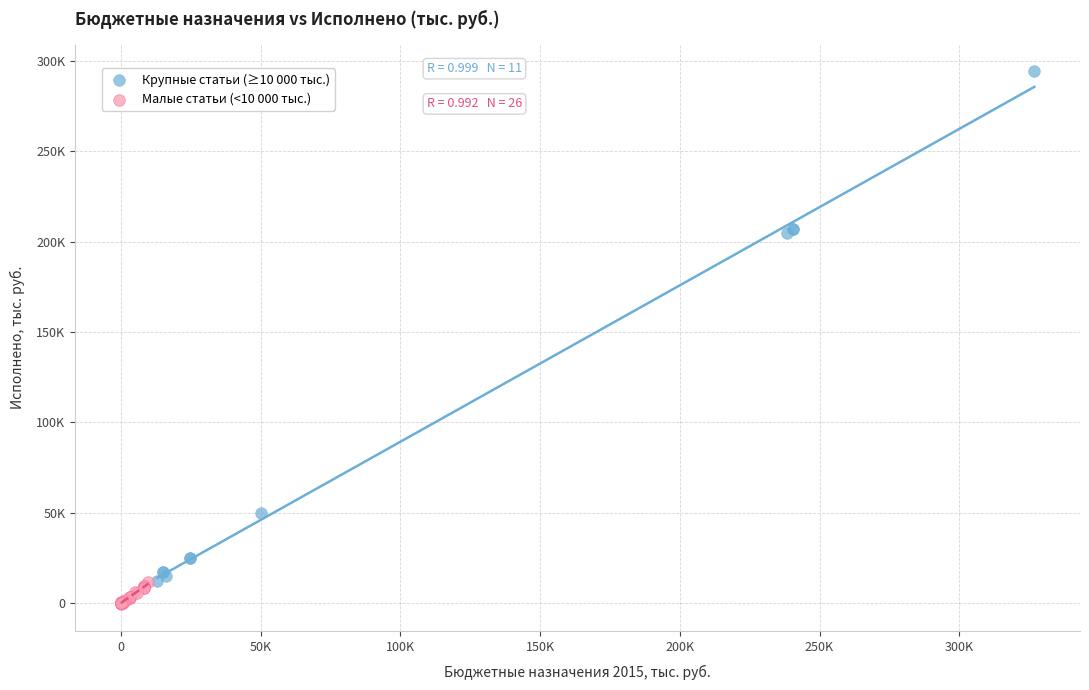

Which series contains the highest Y value?

Крупные статьи (≥10 000 тыс.)